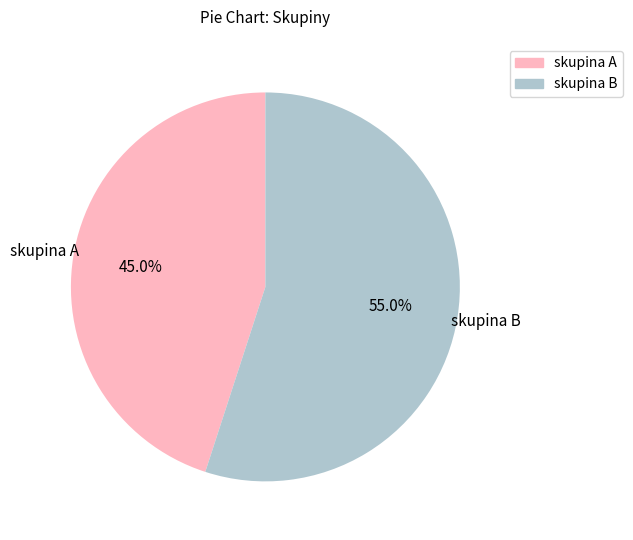

Does any single category account for the majority?

Yes